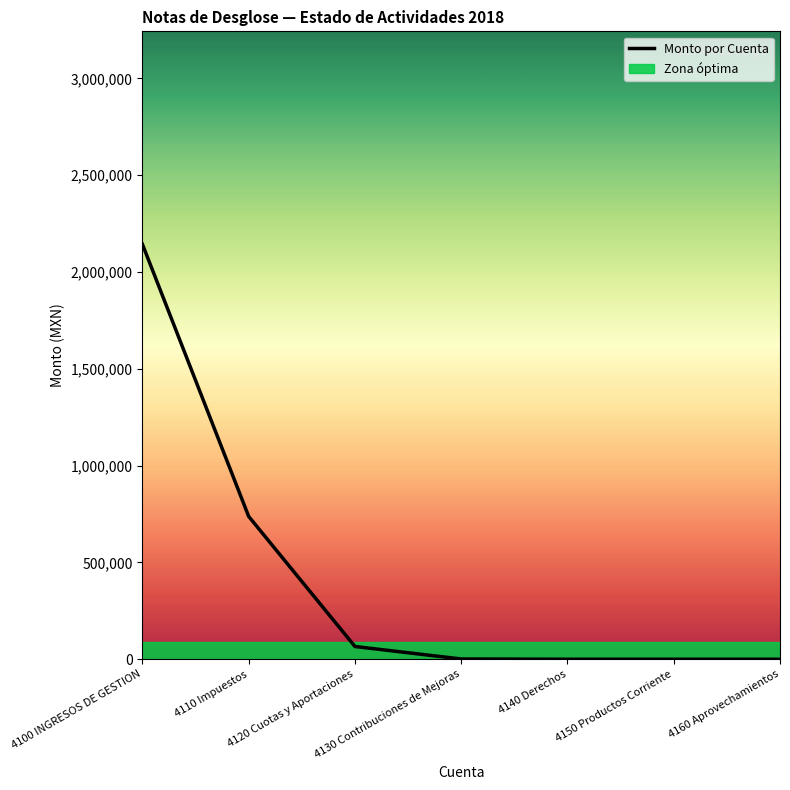

What position from the right is 4160 Aprovechamientos?

1